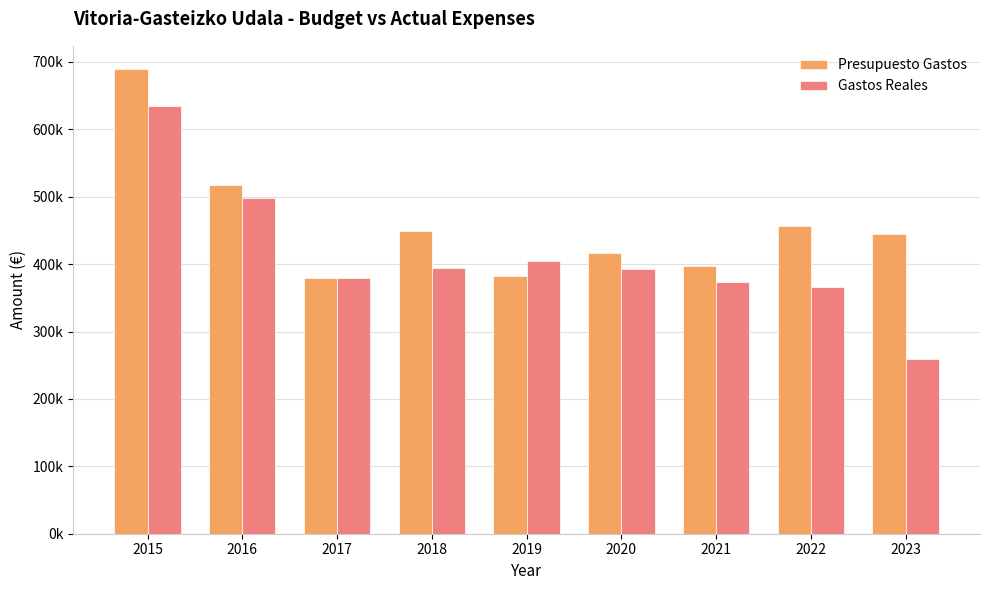

The value of Presupuesto Gastos at 2017 is 379563.0. True or false?

True